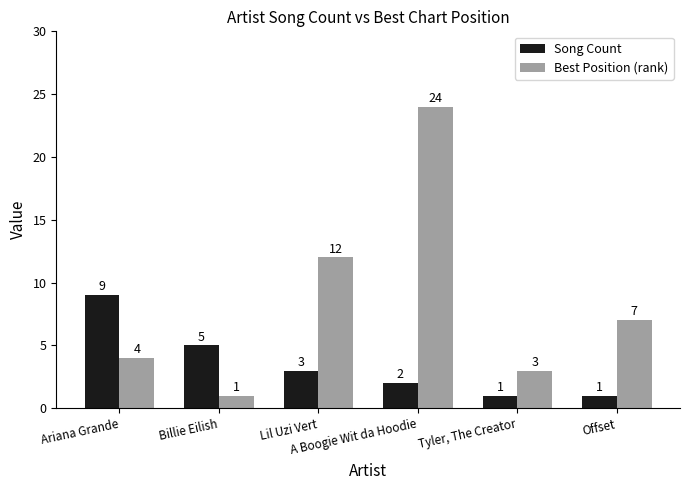

At which category is the sum across all series the highest?

A Boogie Wit da Hoodie